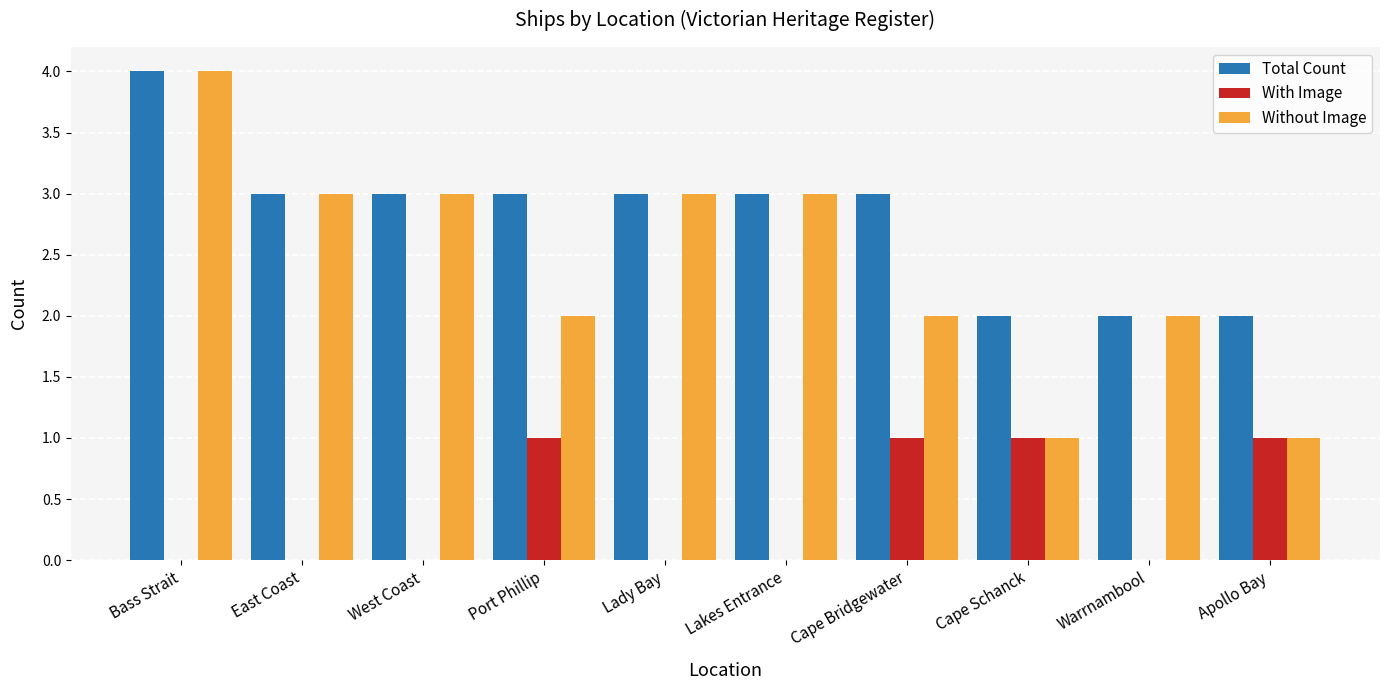

Read the Without Image value at Lady Bay.

3